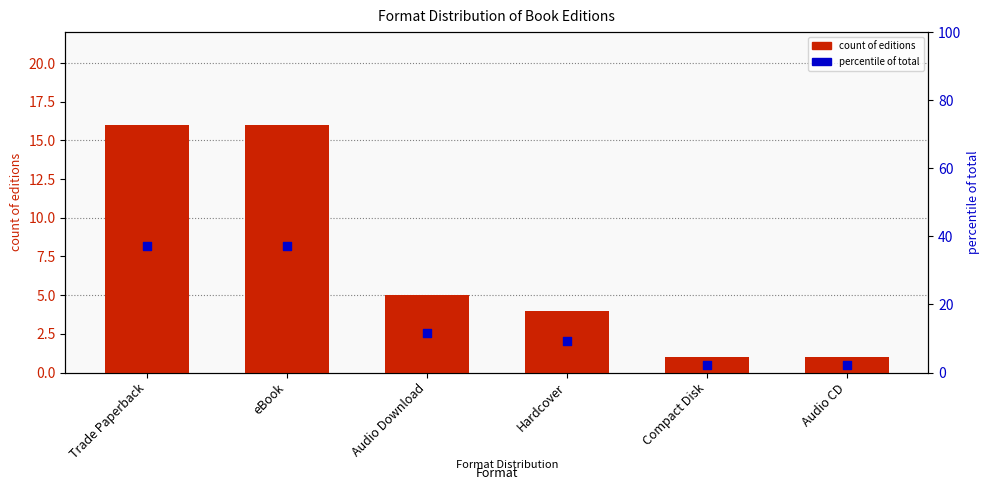

At how many categories does at least one series exceed 18?

2